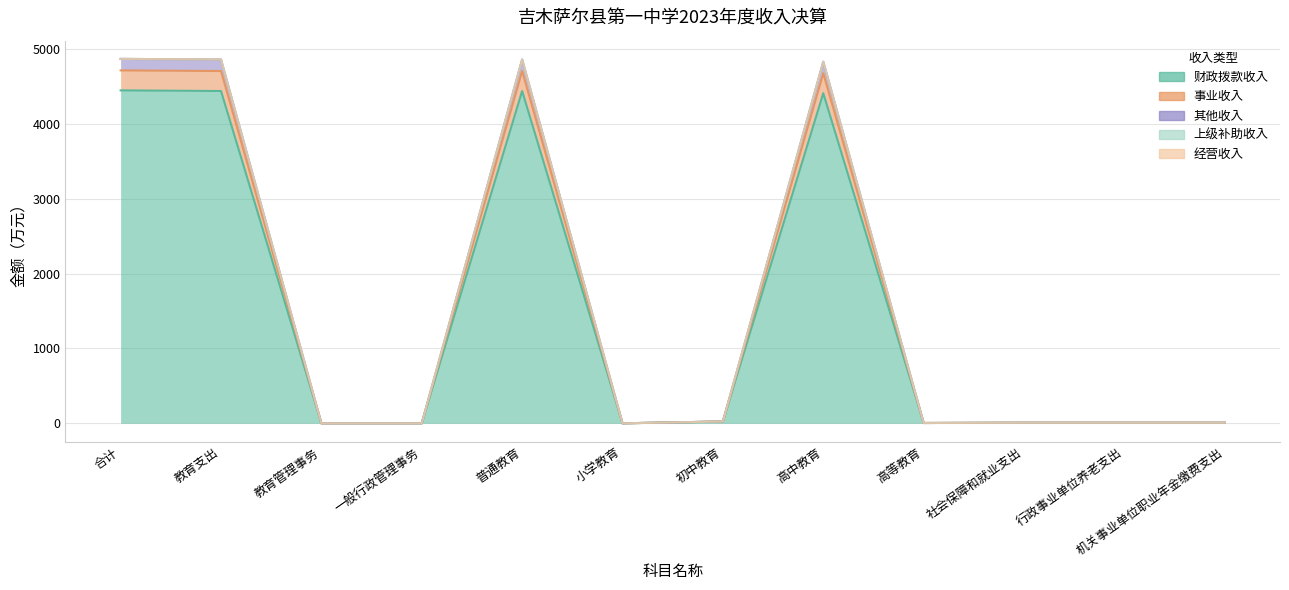

At which label is 财政拨款收入 closest to 2224?

高中教育